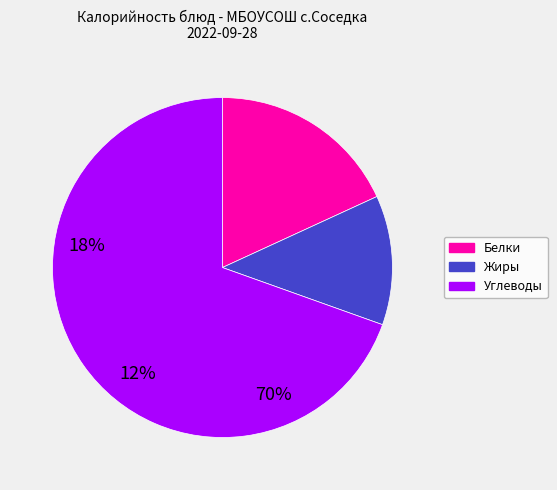

Between Белки and Углеводы, which is larger?

Углеводы